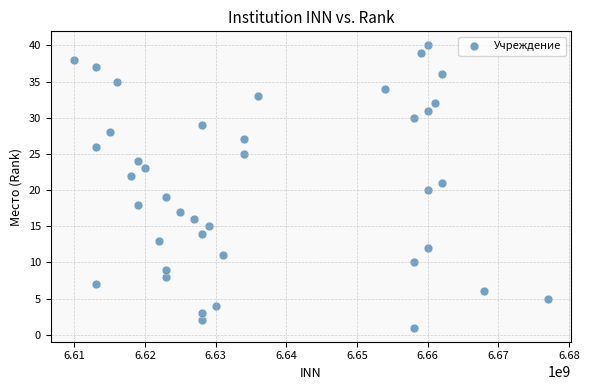

What is the range of X values (max minus min)?

67004875